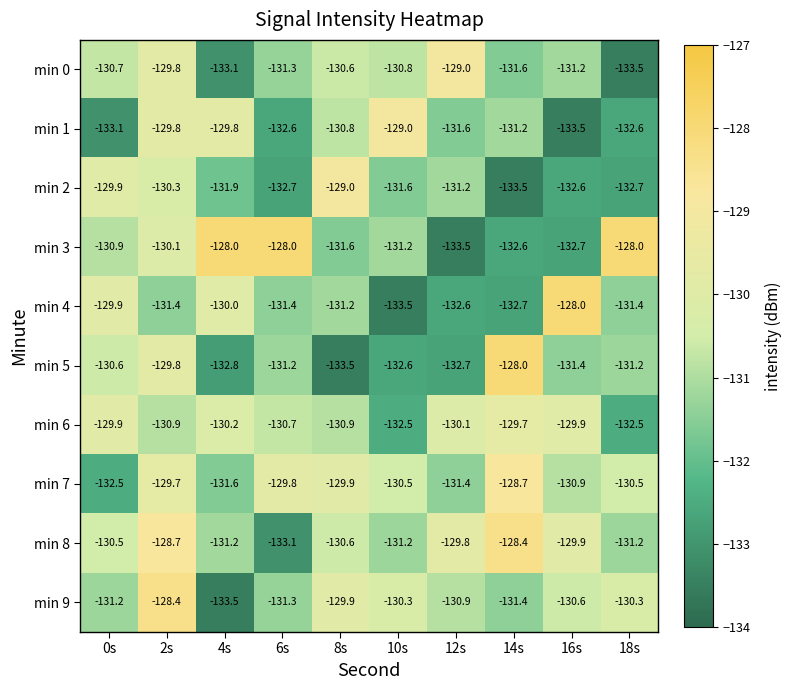

What value does the min 7 series have at 0s?

-132.5